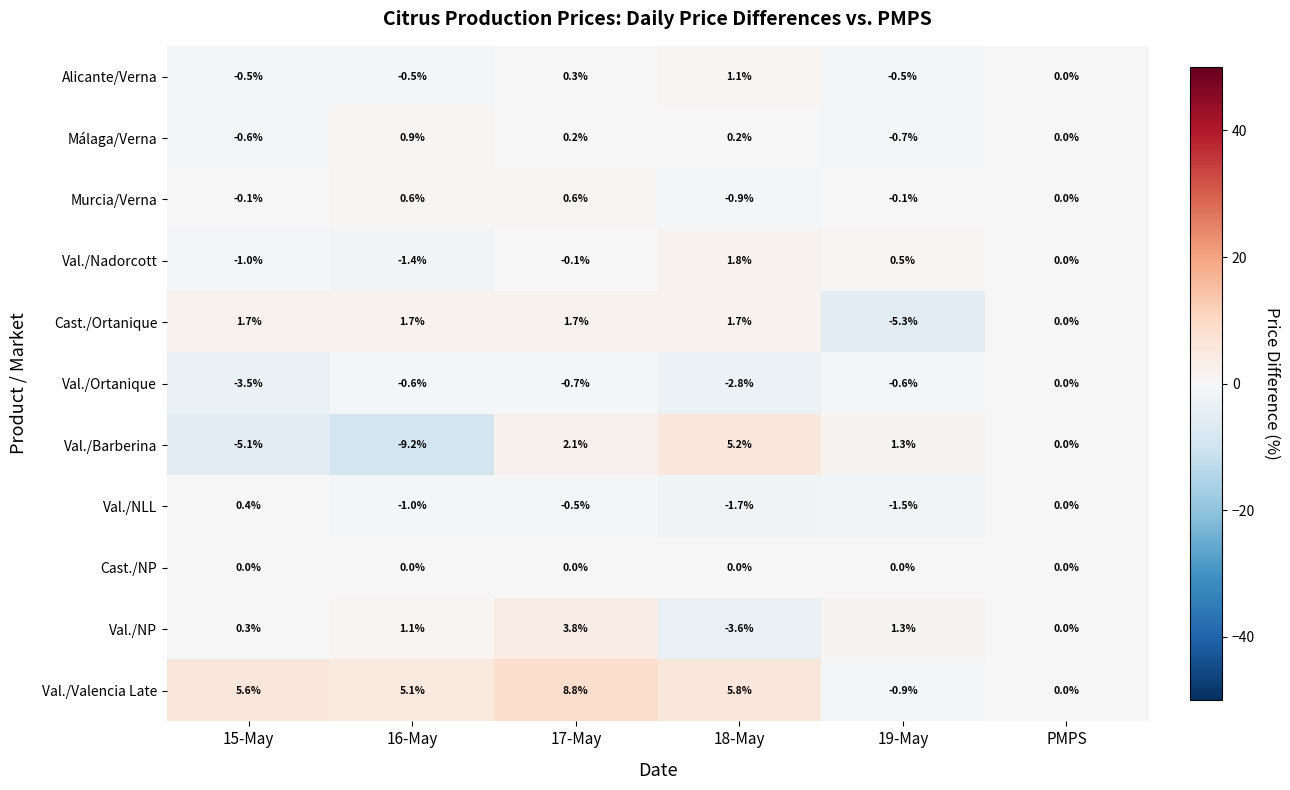

What is the difference between the maximum and minimum values in the Málaga/Verna series?

1.6